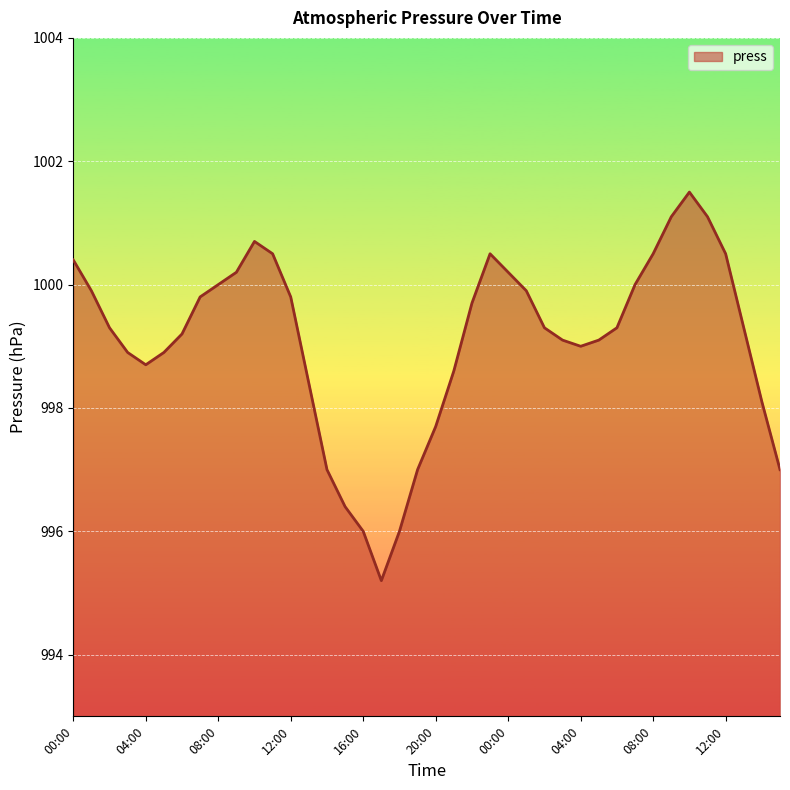

What is the greatest value displayed?

1001.5